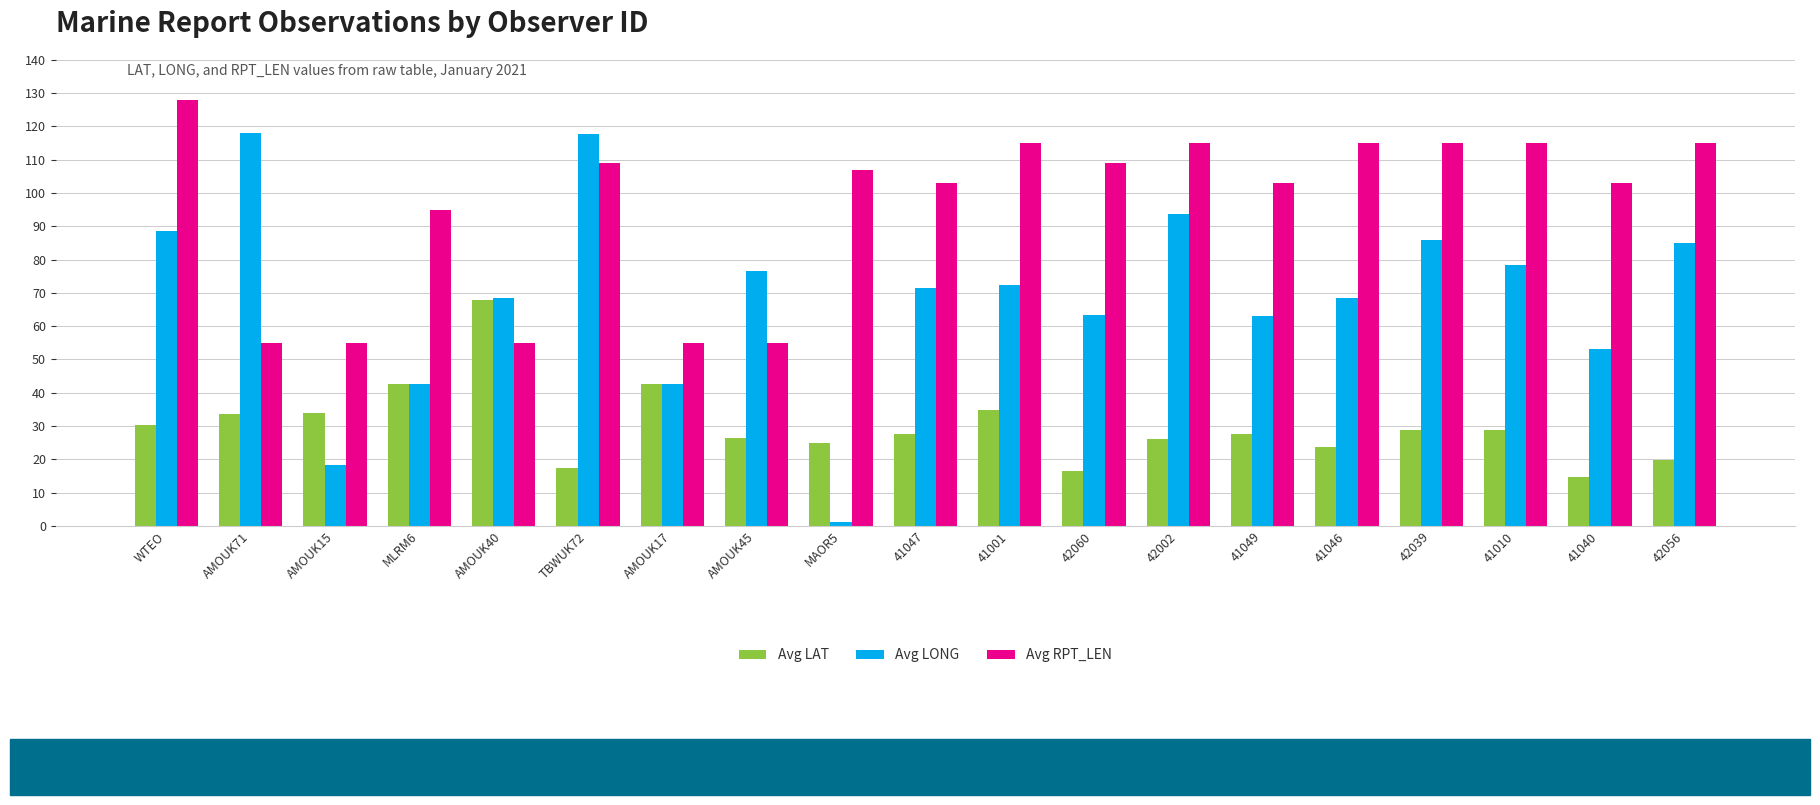

At how many categories does at least one series exceed 116?

3